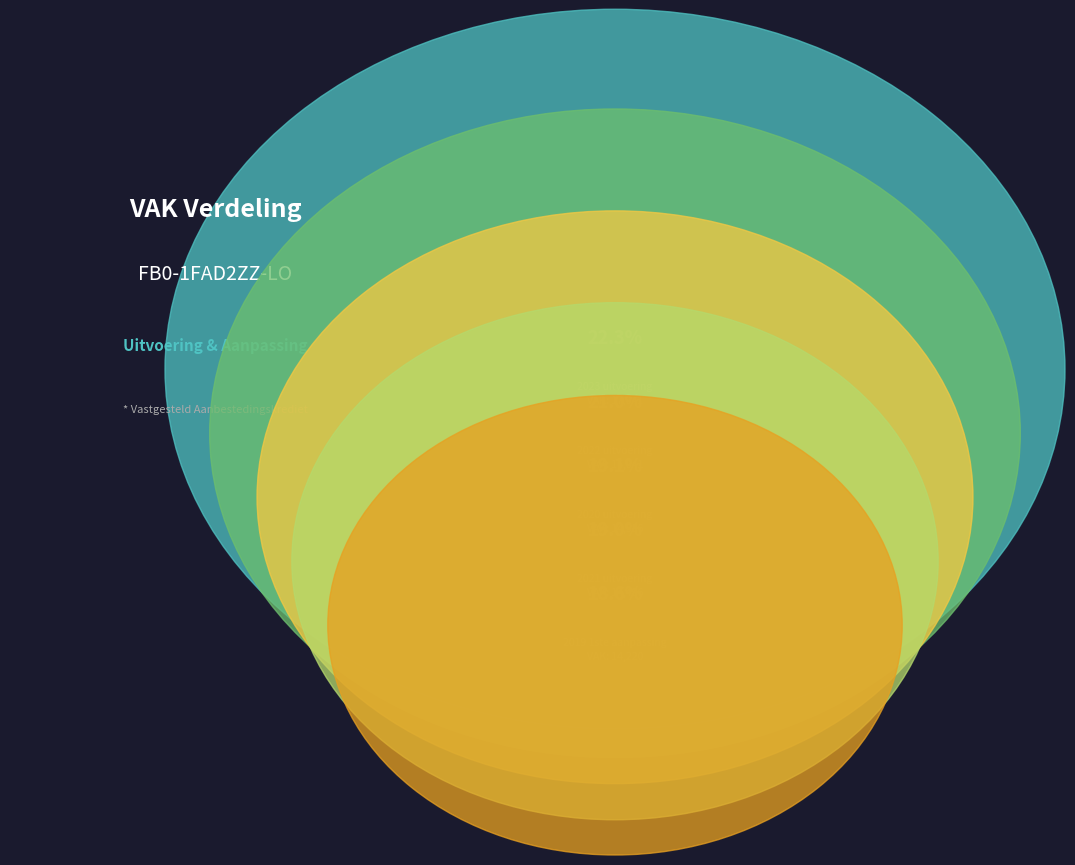

Count the number of slices in the pie.

5